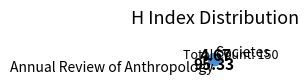

Combined, do Societes and Annual Review of Anthropology account for over 50%?

Yes